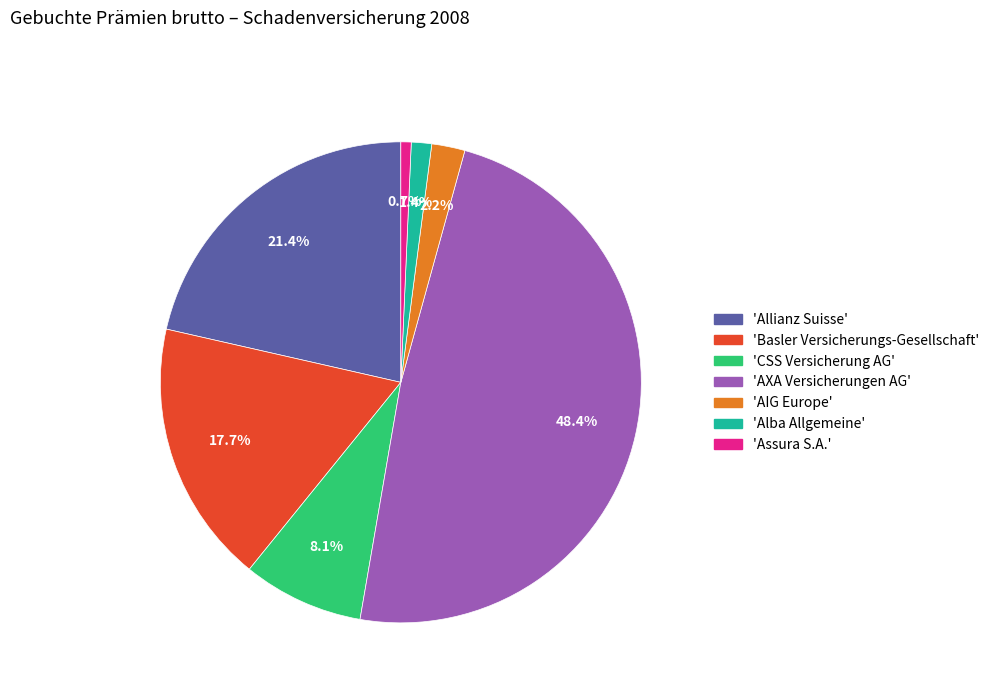

How many slices are in this pie chart?

7